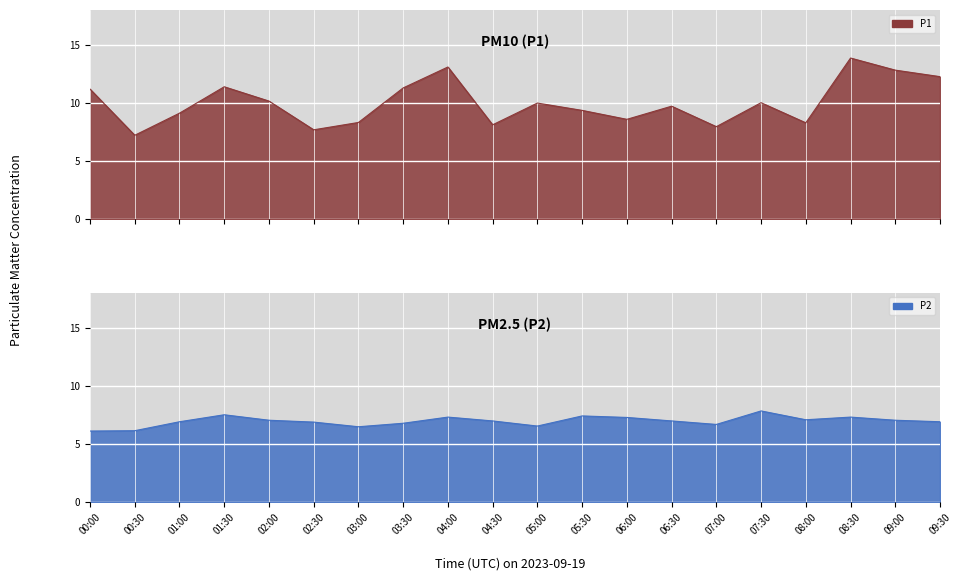

Reading right to left, list all the values displayed in this chart.

P1: 09:30=12.3	09:00=12.8	08:30=13.9	08:00=8.3	07:30=10.0	07:00=8.0	06:30=9.7	06:00=8.6	05:30=9.4	05:00=10.0	04:30=8.1	04:00=13.1	03:30=11.3	03:00=8.3	02:30=7.7	02:00=10.2	01:30=11.4	01:00=9.1	00:30=7.2	00:00=11.2
P2: 09:30=6.9	09:00=7.0	08:30=7.3	08:00=7.1	07:30=7.8	07:00=6.7	06:30=7.0	06:00=7.3	05:30=7.4	05:00=6.5	04:30=7.0	04:00=7.3	03:30=6.8	03:00=6.5	02:30=6.9	02:00=7.0	01:30=7.5	01:00=6.9	00:30=6.1	00:00=6.1